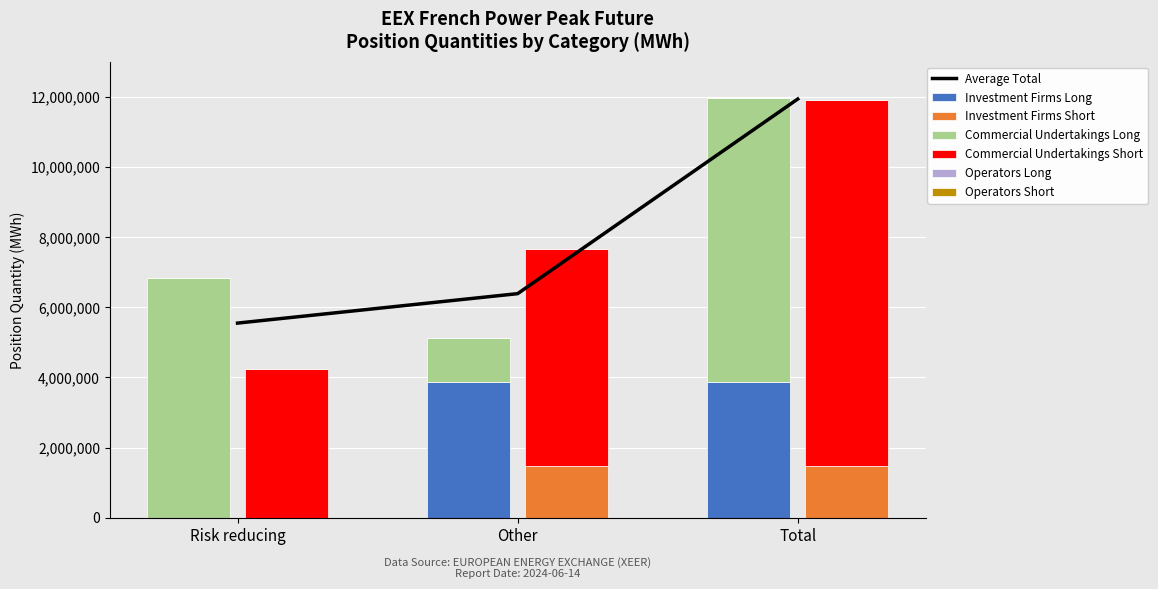

Which label corresponds to the smallest value in the chart?

Risk reducing